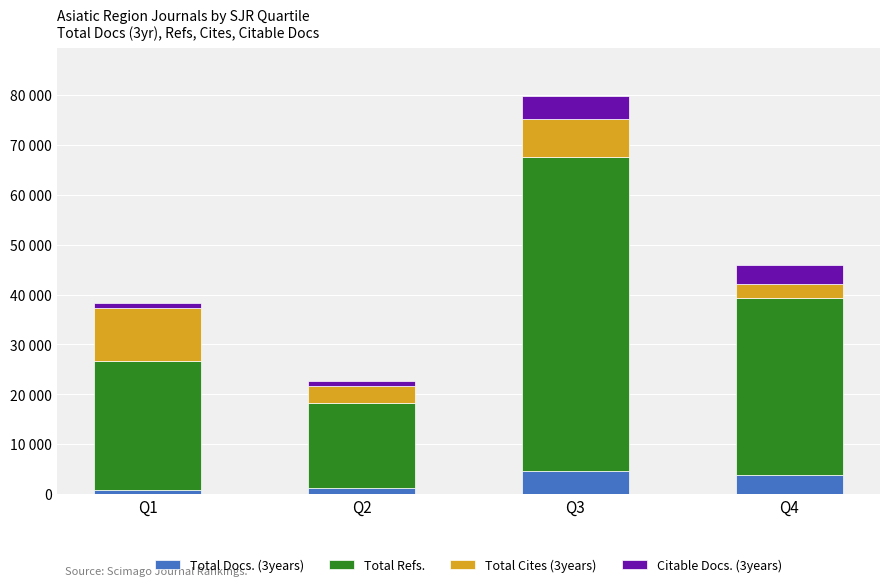

What is the total value across all series at Q1?

38265